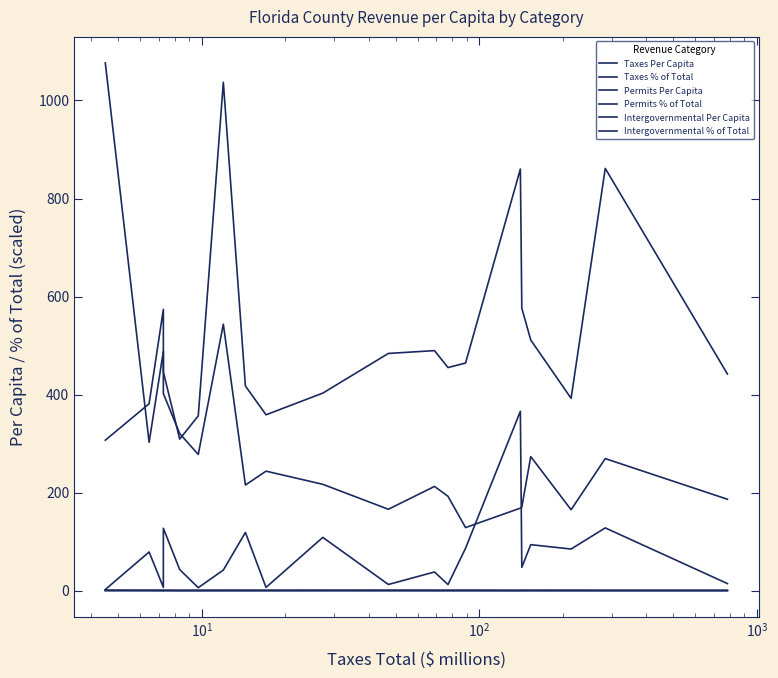

Is this an area chart (filled region under the line)?

No